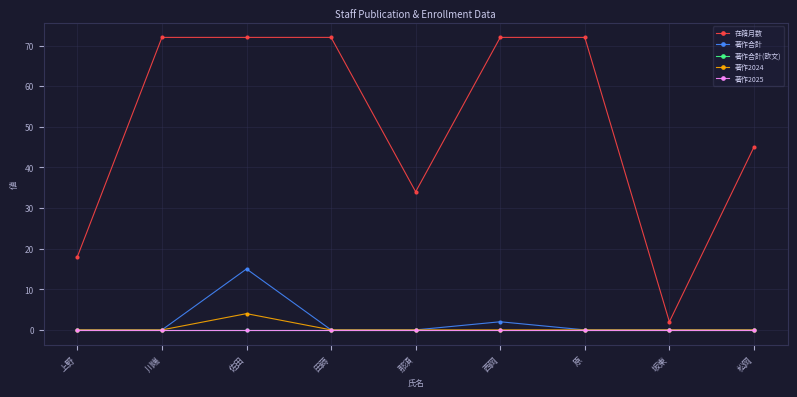

True or false: 著作2024 and 著作合計 cross at least once.

False